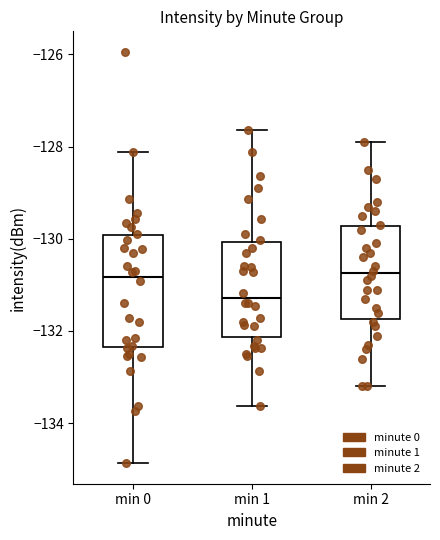

Reading left to right, read every box against the y-axis: the position of its median line, the range the box covers, and the ends of its whiskers. The values are not printed on the chart, so give them approximately, as read against the axis.

min 0: median -130.8, box -132.4 to -130.0, whiskers -134.8 to -128.2
min 1: median -131.2, box -132.2 to -130.0, whiskers -133.6 to -127.6
min 2: median -130.8, box -131.8 to -129.8, whiskers -133.2 to -127.8